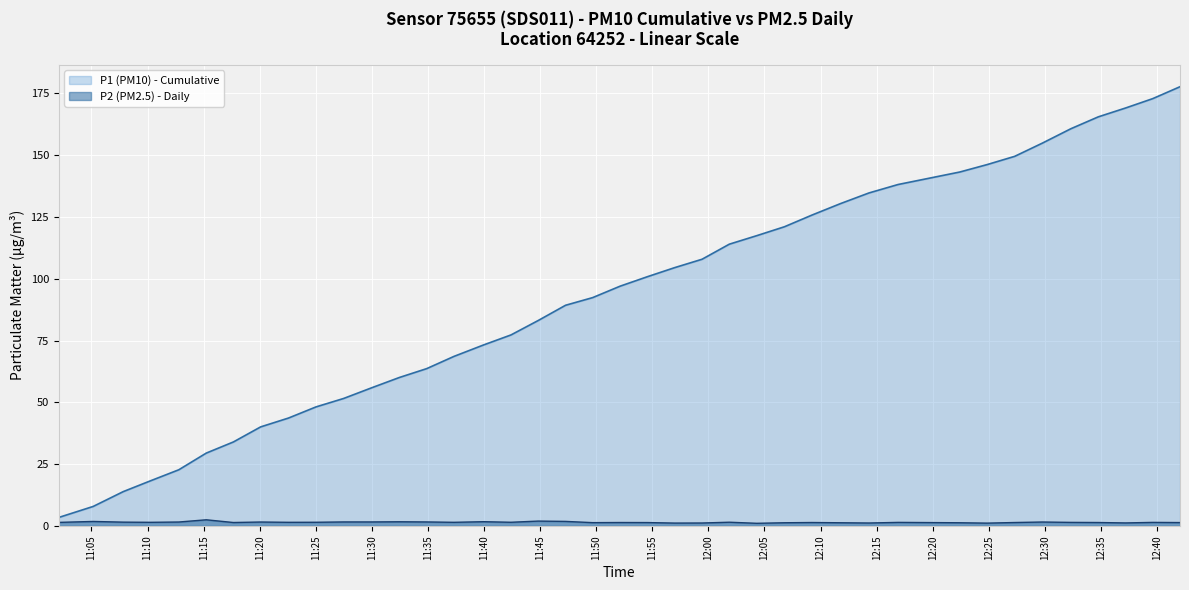

What is the value of the P2 (PM2.5) - Daily point at the 38th from the left?

1.2